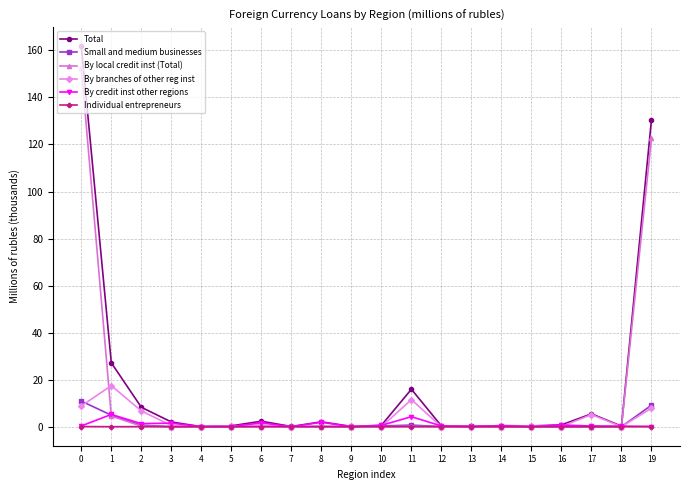

Which series ends up on top after the final intersection of By credit inst other regions and Small and medium businesses?

Small and medium businesses